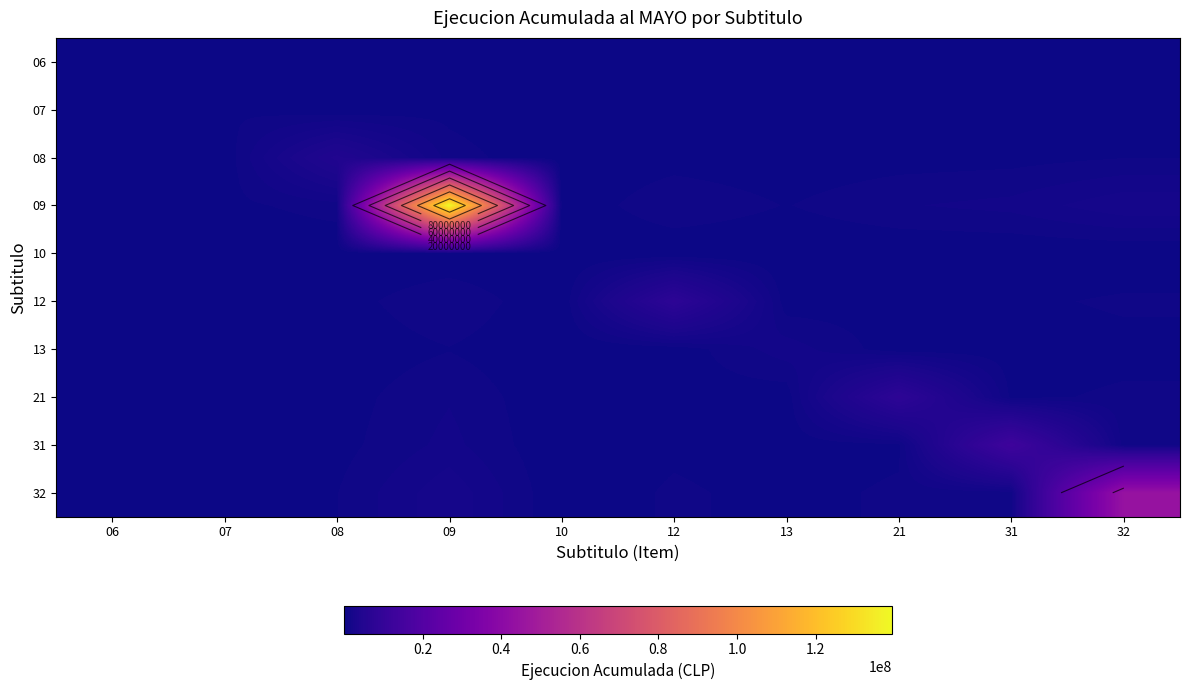

How many distinct data groups are displayed?

10